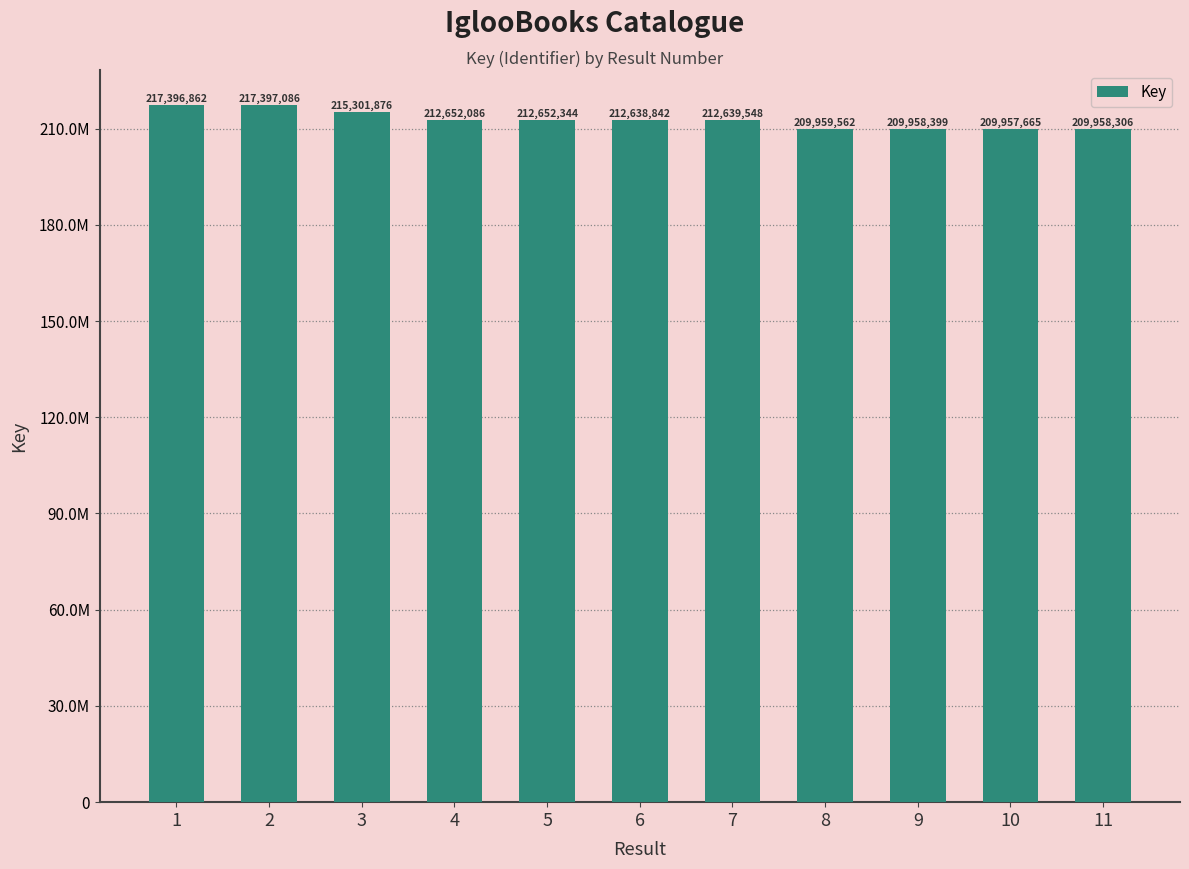

What is the average value?

212773871